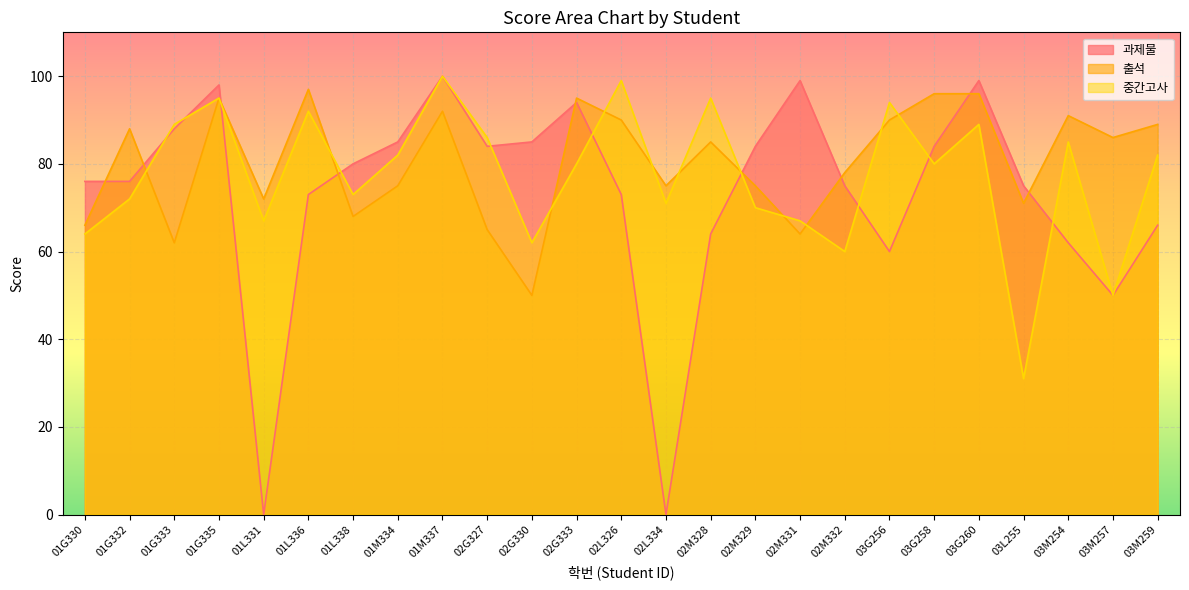

What is the sum of the 중간고사 values at 02G327 and 03M259?

168